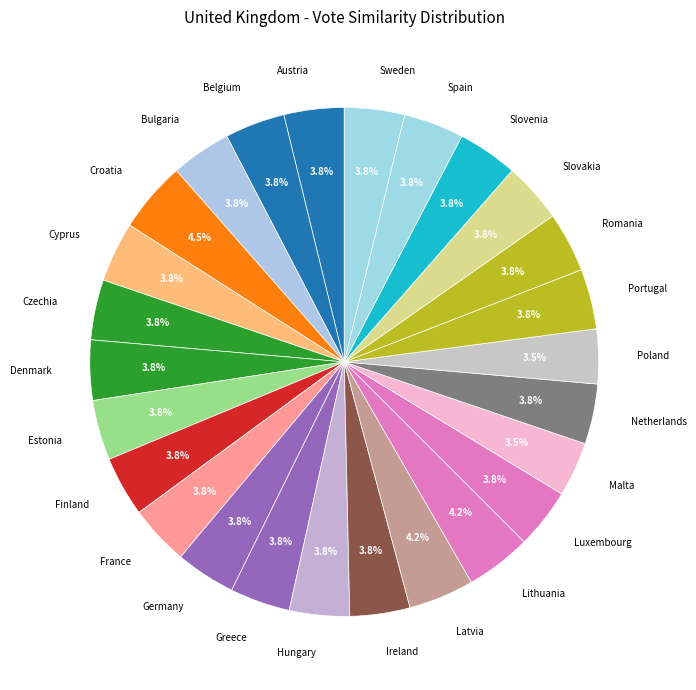

Does any single category account for the majority?

No